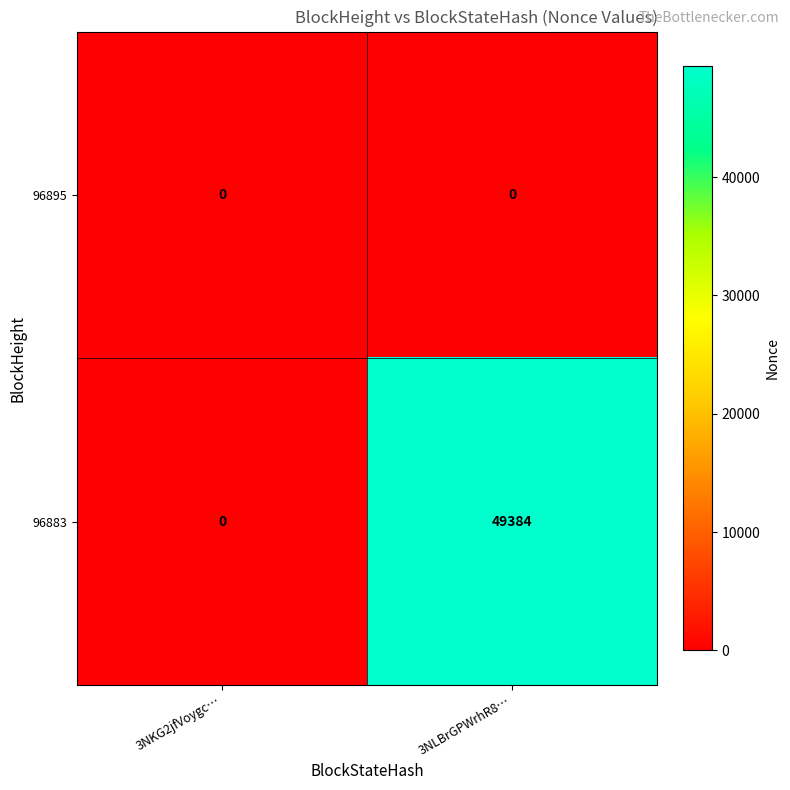

Which series has the largest total across all categories?

96883